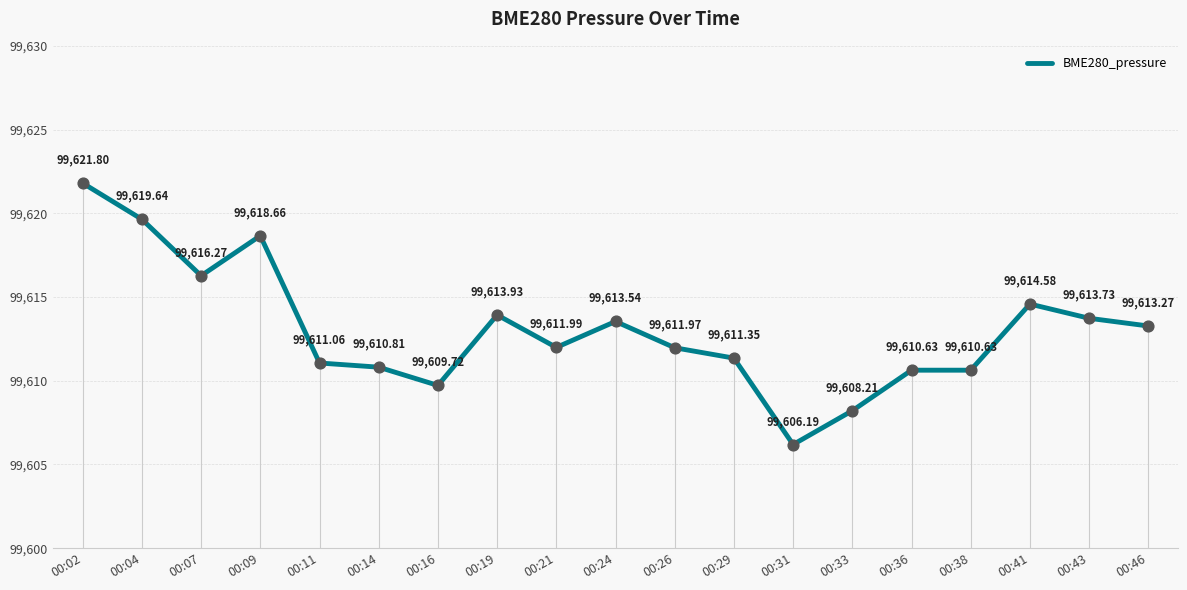

What is the change in value from 00:26 to 00:43?

+1.8